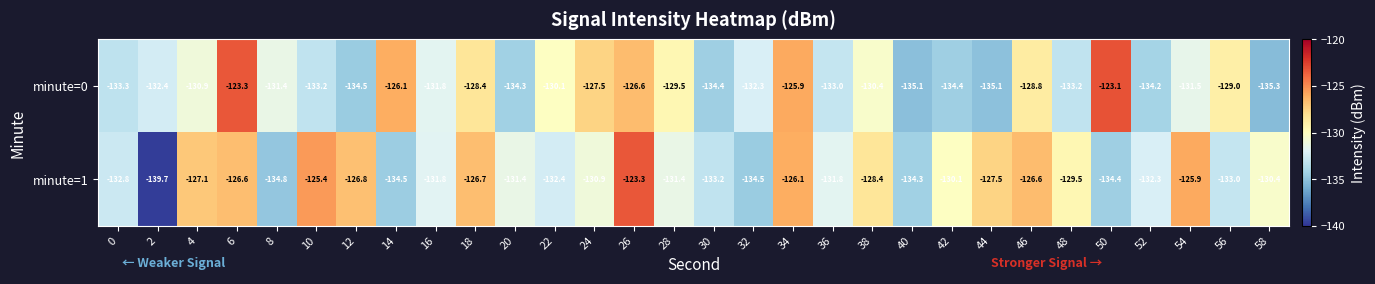

What is the spread (max minus min) of values at 54?

5.6